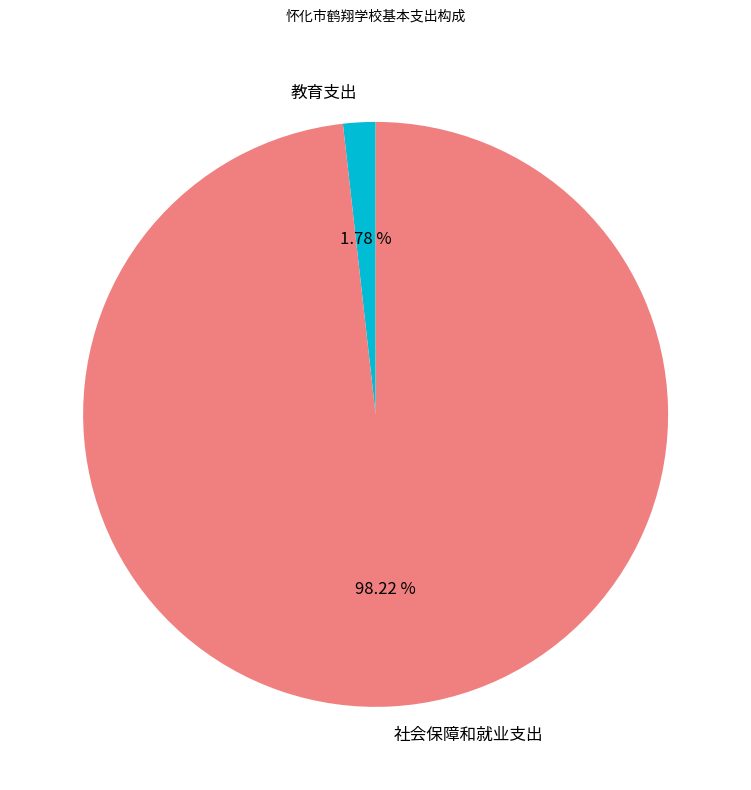

The 教育支出 slice represents 2% of the pie. True or false?

True